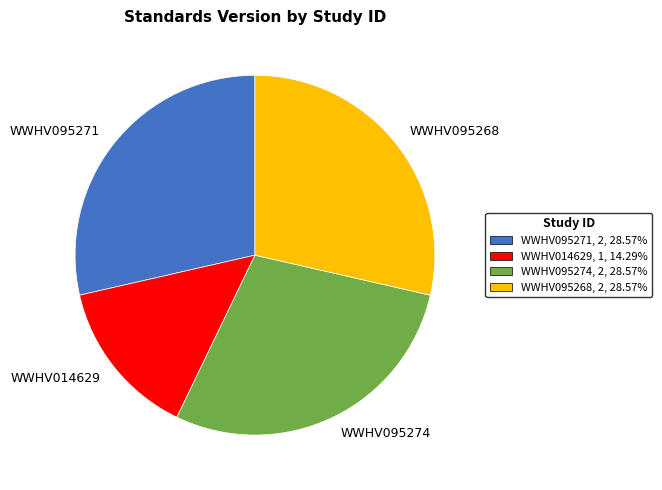

Combined, do WWHV095268 and WWHV095274 account for over 50%?

Yes